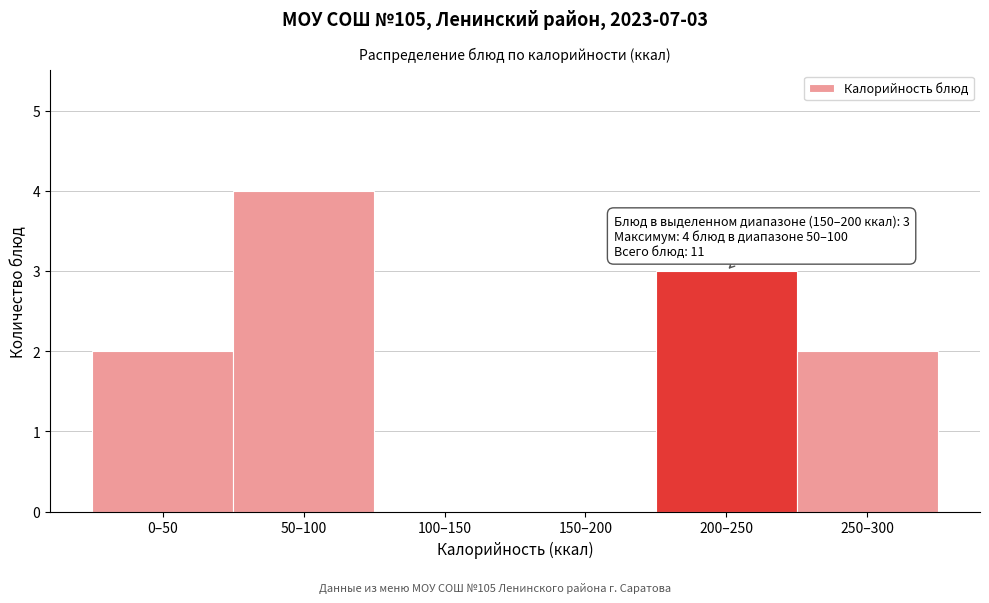

Reading right to left, list all the values displayed in this chart.

250–300=2	200–250=3	150–200=0	100–150=0	50–100=4	0–50=2